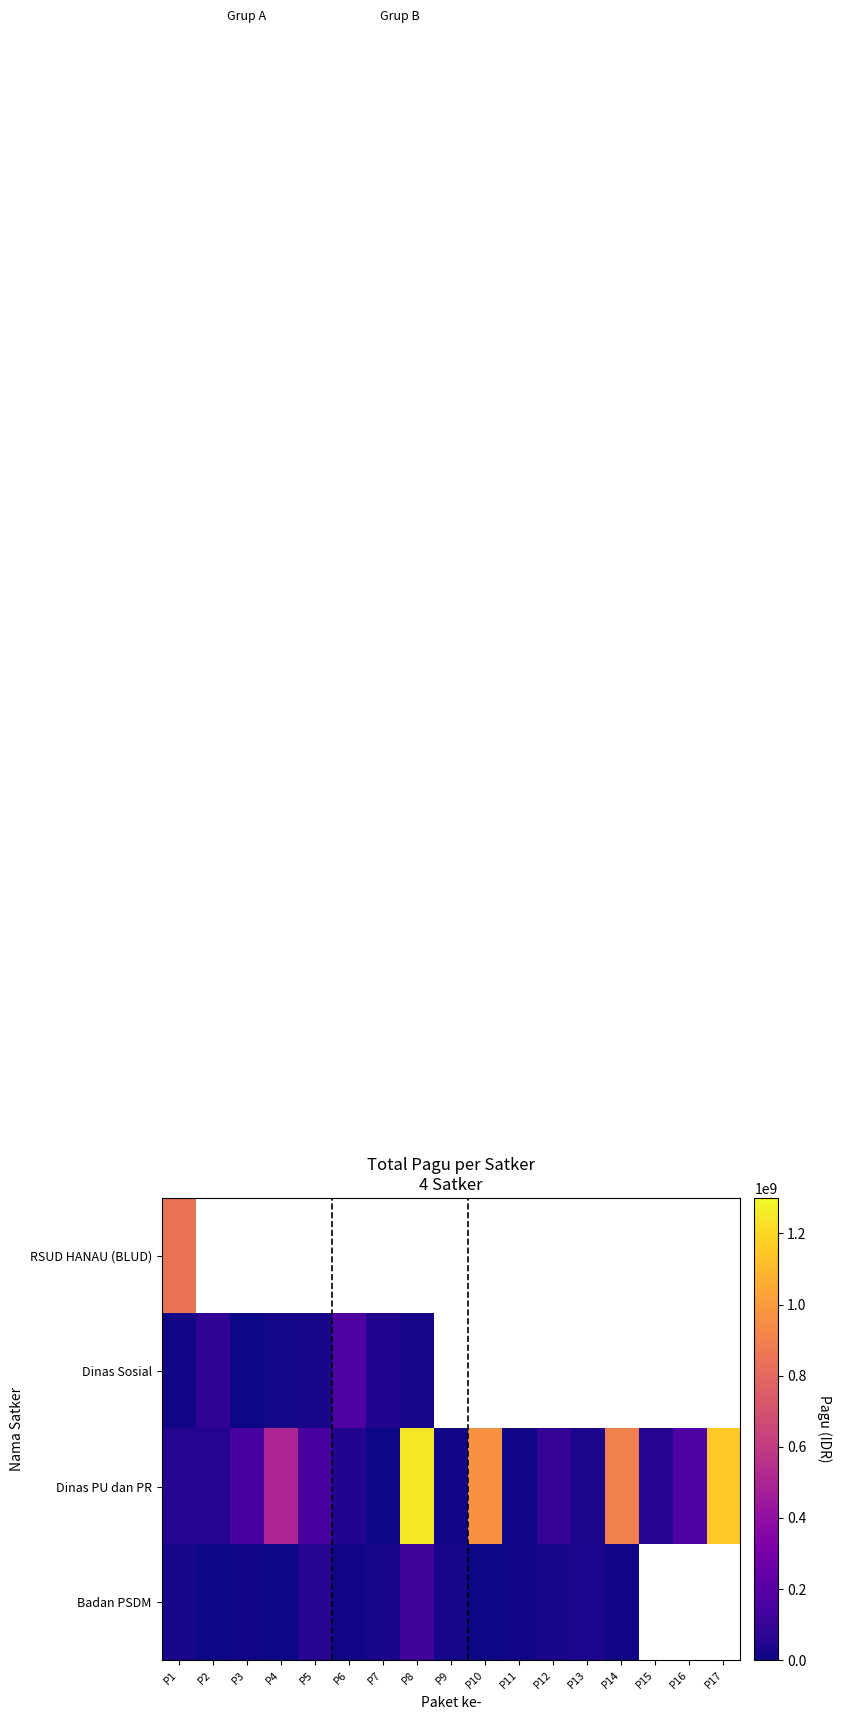

What is the difference between the maximum and minimum values in the Dinas PU dan PR series?

1244080000.0